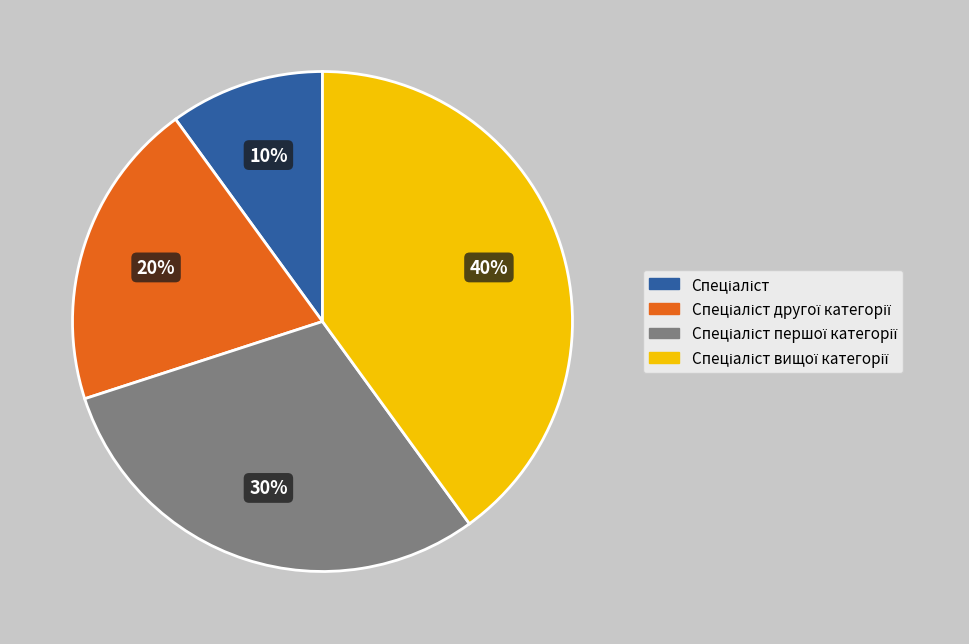

To the nearest percent, what is the average slice percentage?

25%